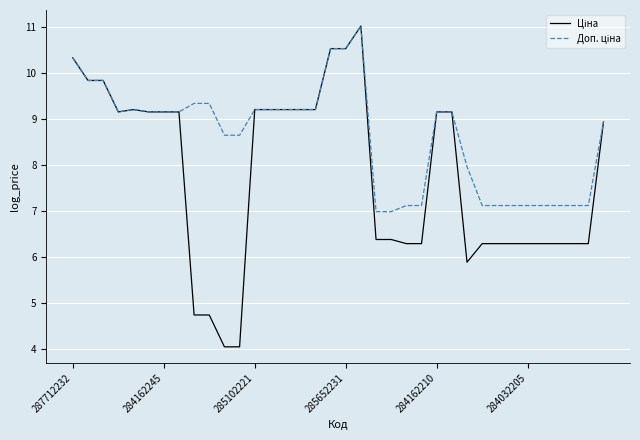

What is the greatest value displayed?

11.0